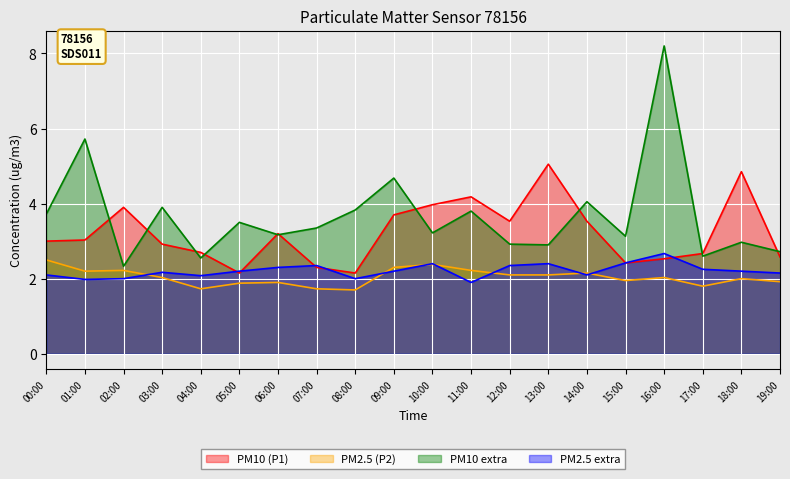

What is the sum of all P1_extra values?

73.3